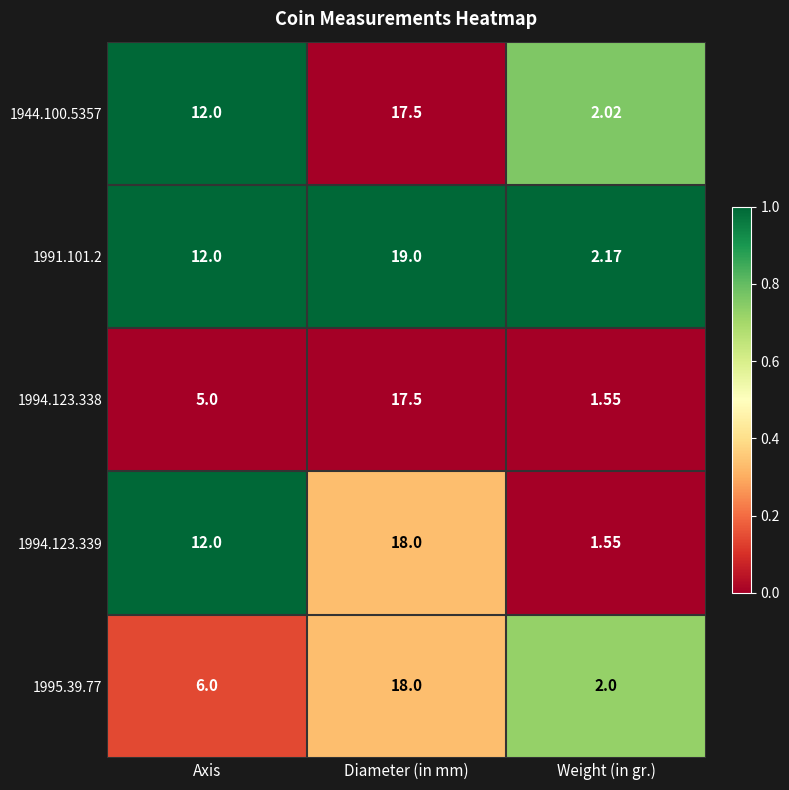

Where is 1995.39.77 nearest to the value 10?

Axis